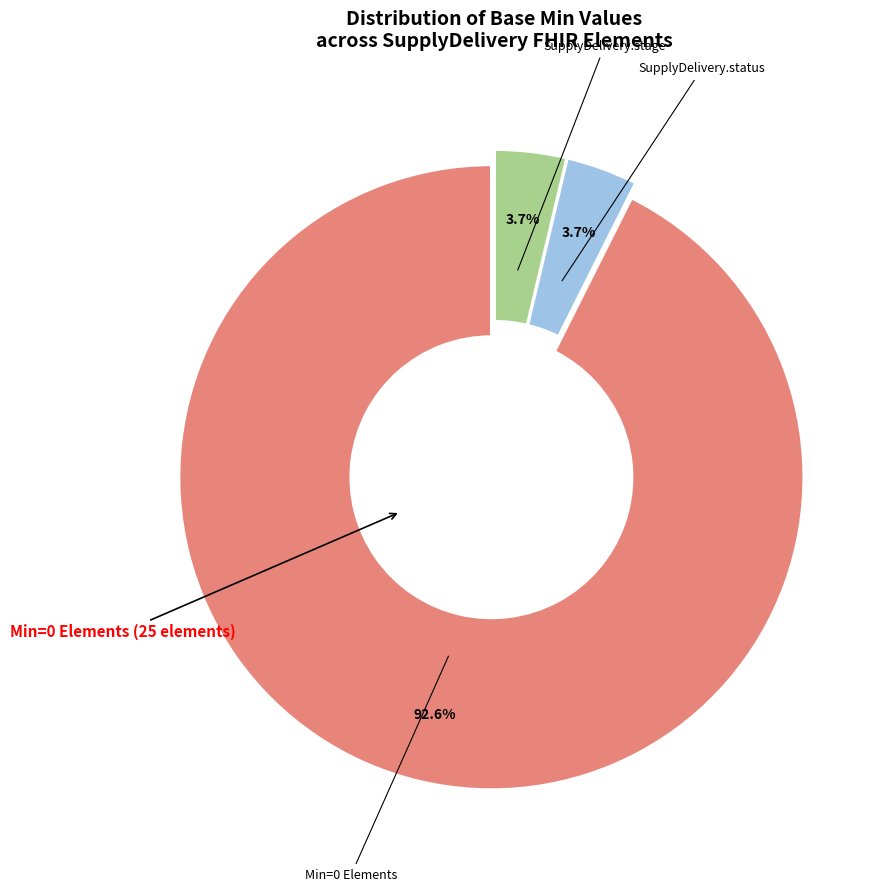

How many segments does this pie chart have?

3